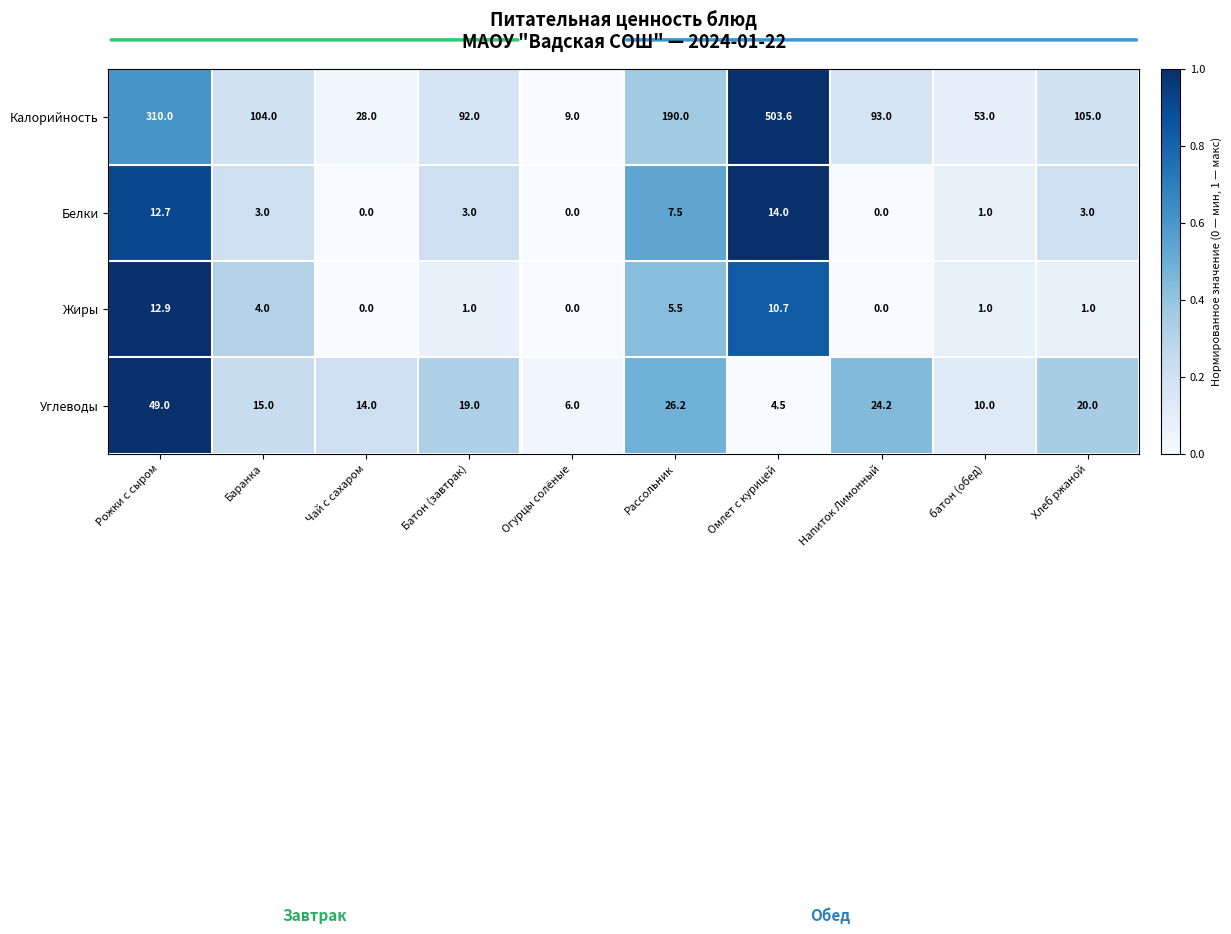

Is it true that Углеводы equals 20.0 at Хлеб ржаной?

True